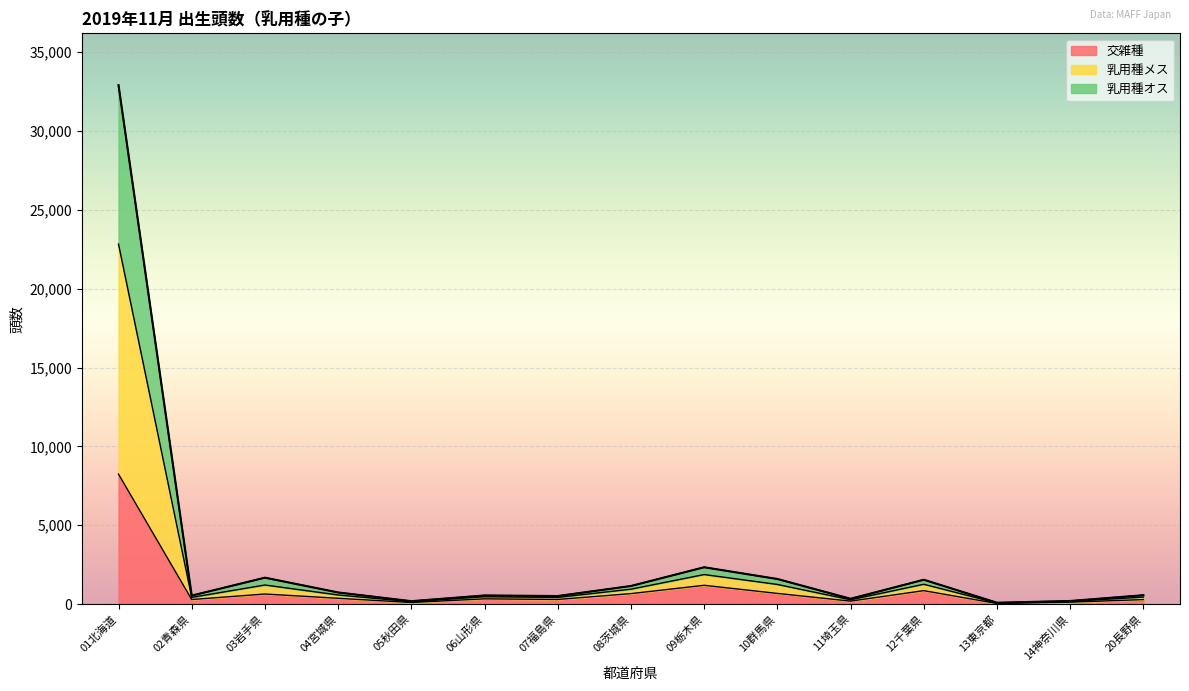

Does the chart display data point markers on the line(s)?

No